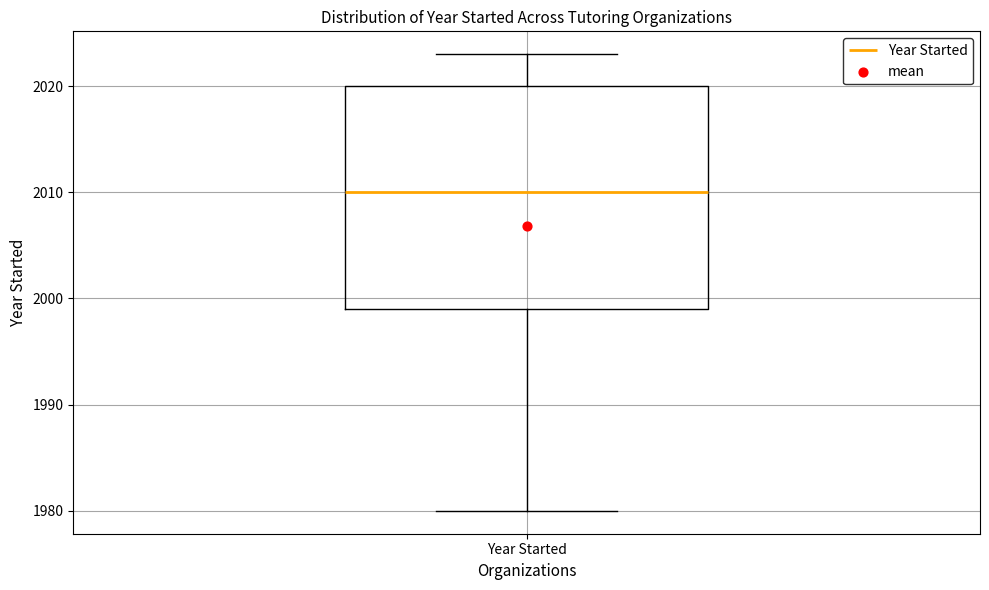

Where does the median line of the box for Year Started sit on the y-axis? The values are not printed on the chart, so give them approximately, as read against the axis.

2010